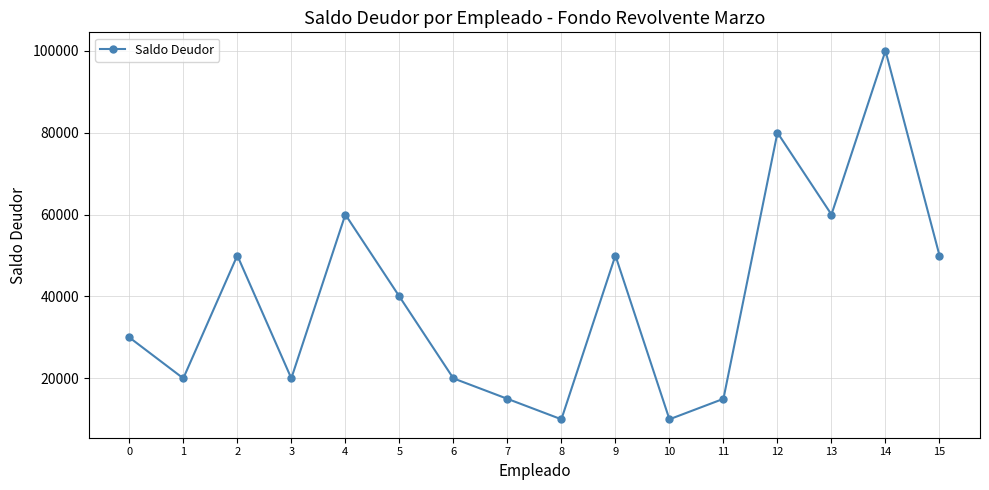

Is this an area chart (filled region under the line)?

No